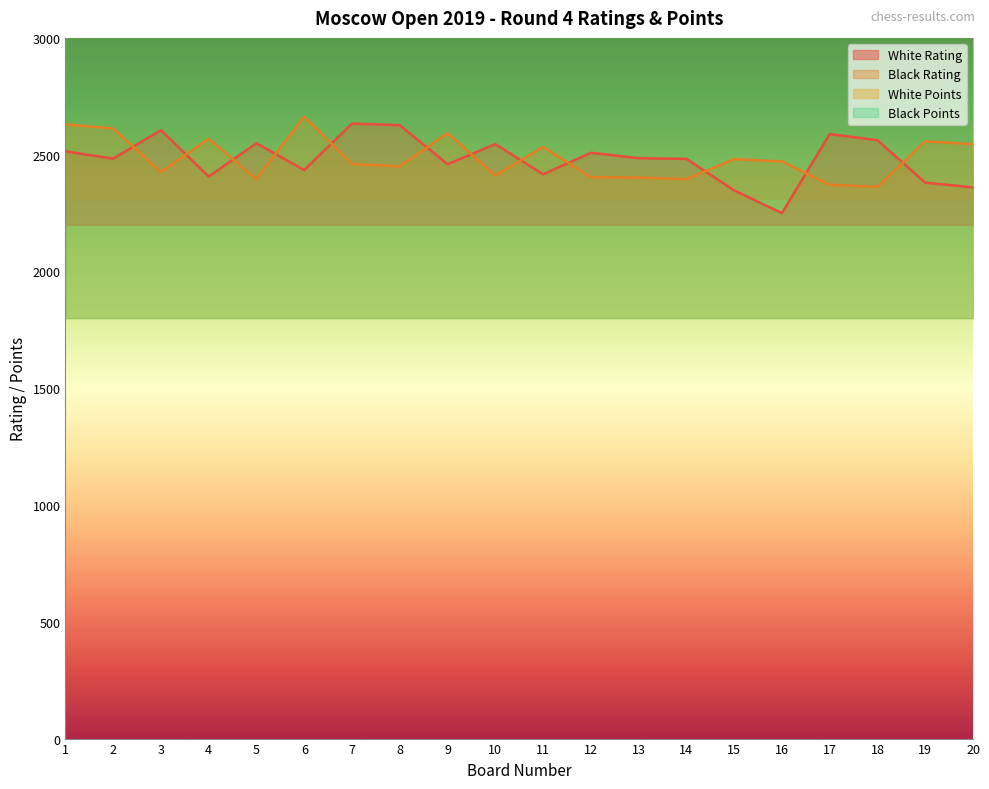

The value of Black Rating at 4 is 3442. True or false?

False